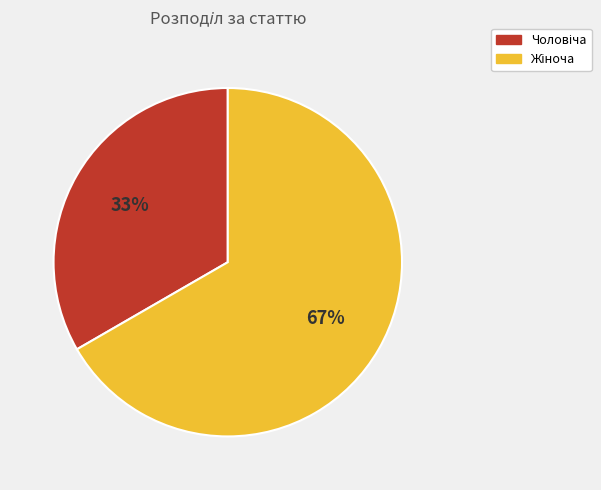

Count the number of slices in the pie.

2